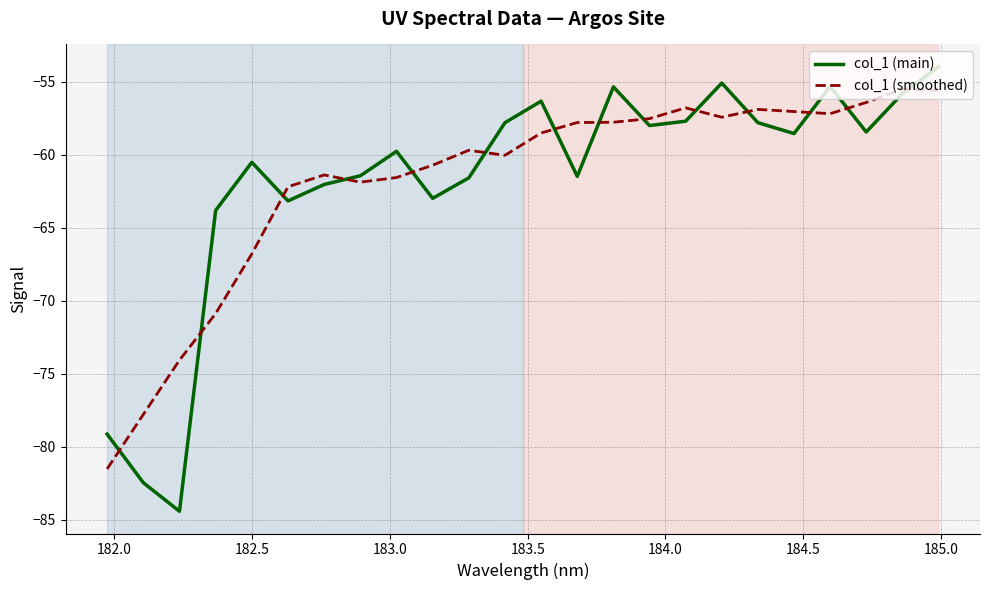

Which series has the largest range (max minus min)?

col_1 (main)